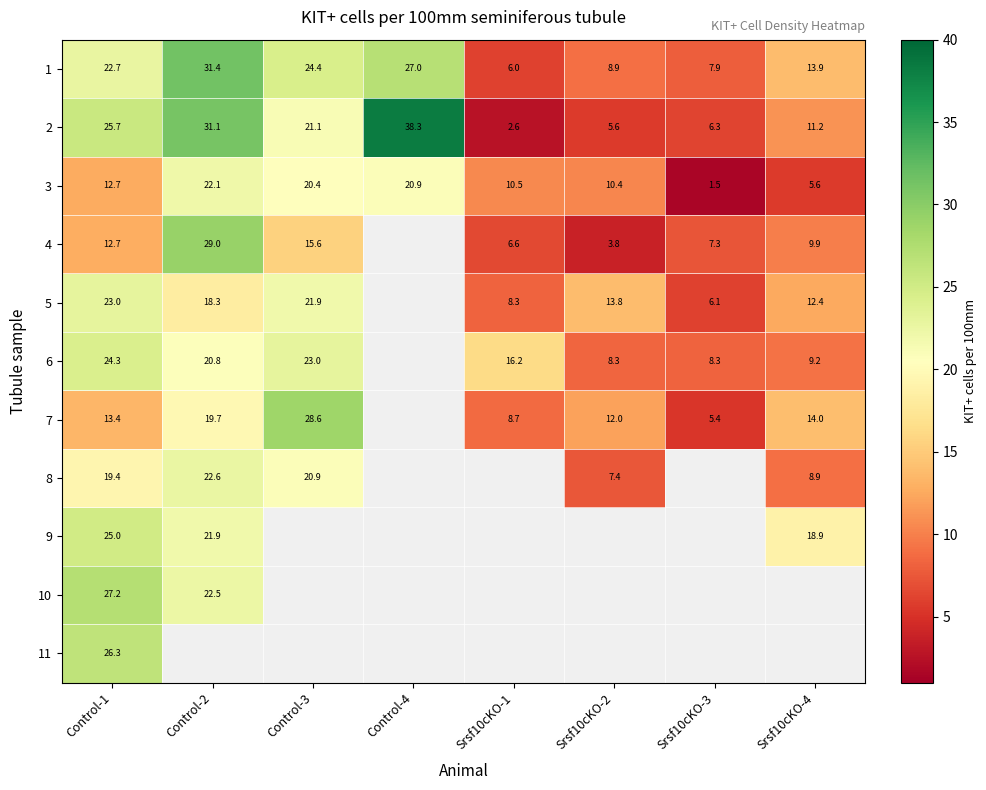

Is the value of 1 at Control-1 greater than the value of 3 at Control-3?

Yes